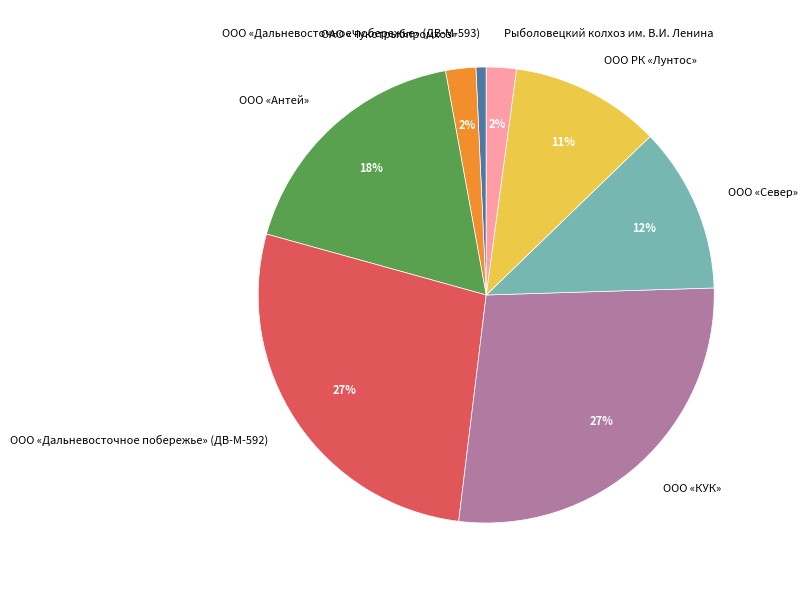

To the nearest percent, what percentage of the pie is ООО «Дальневосточное побережье» (ДВ-М-592)?

27%